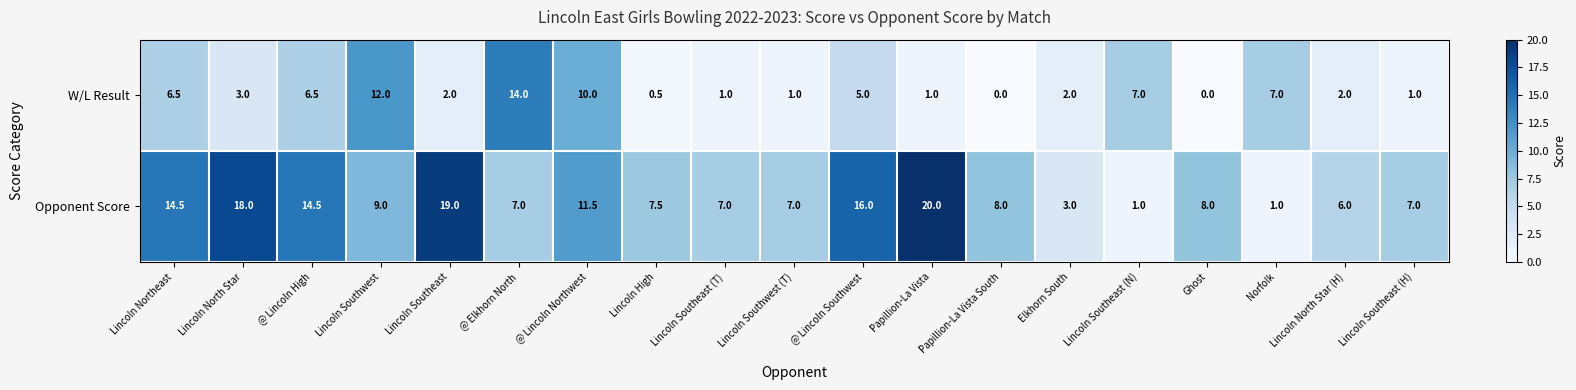

What is the difference between the W/L Result values at Lincoln North Star and Lincoln Northeast?

3.5